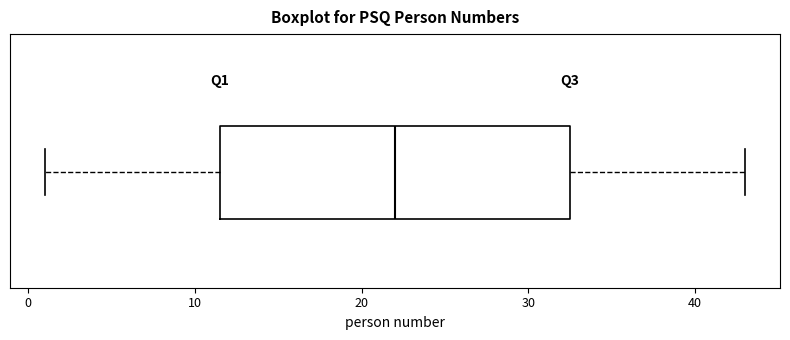

Where is the right edge of the box on the x-axis? The values are not printed on the chart, so give them approximately, as read against the axis.

33